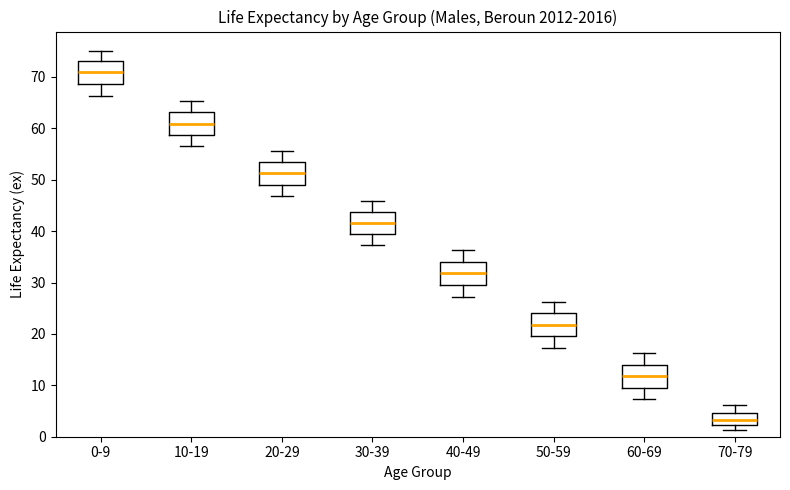

Reading left to right, read every box against the y-axis: the position of its median line, the range the box covers, and the ends of its whiskers. The values are not printed on the chart, so give them approximately, as read against the axis.

0-9: median 71, box 69 to 73, whiskers 66 to 75
10-19: median 61, box 59 to 63, whiskers 57 to 65
20-29: median 51, box 49 to 53, whiskers 47 to 56
30-39: median 42, box 39 to 44, whiskers 37 to 46
40-49: median 32, box 30 to 34, whiskers 27 to 36
50-59: median 22, box 20 to 24, whiskers 17 to 26
60-69: median 12, box 10 to 14, whiskers 7 to 16
70-79: median 3, box 2 to 5, whiskers 1 to 6